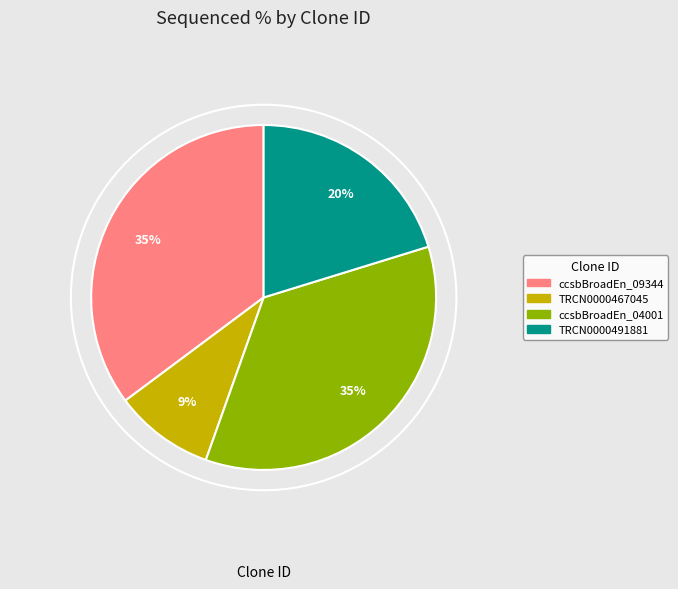

Does any single category account for the majority?

No